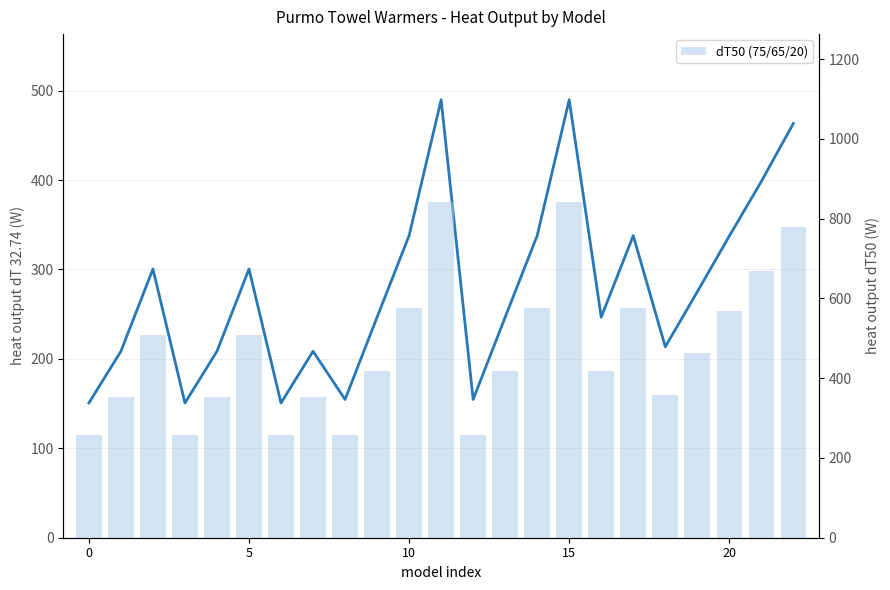

Is the value of dT 32.74 (70/40/20) at 22 greater than the value of dT50 (75/65/20) at 15?

Yes